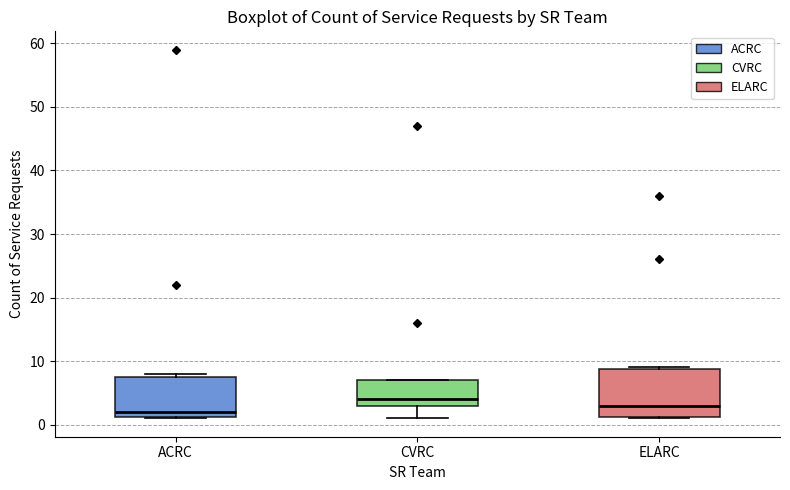

Where is the upper edge of the box for ACRC on the y-axis? The values are not printed on the chart, so give them approximately, as read against the axis.

8